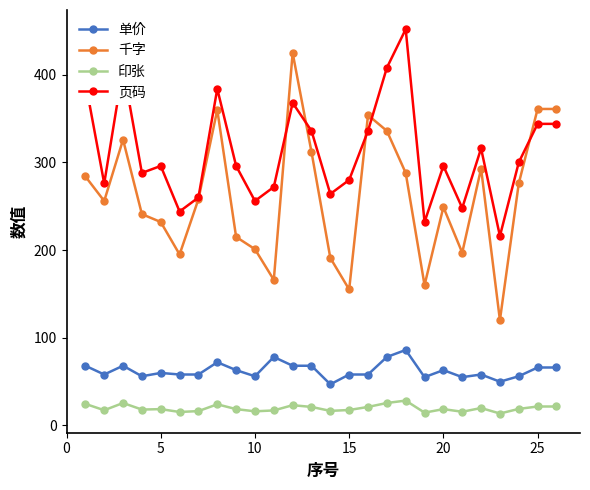

Which series has the largest range (max minus min)?

千字